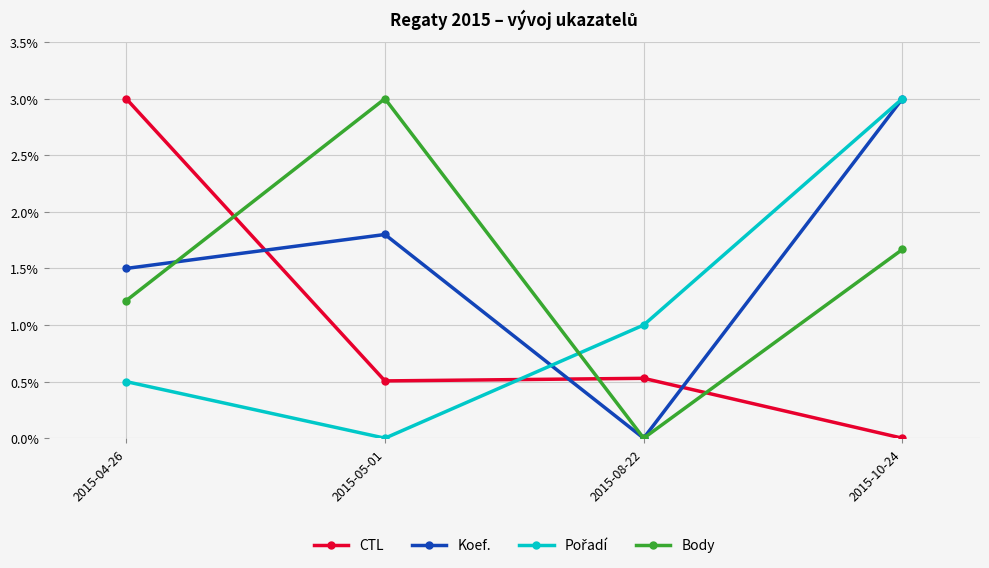

What position from the right is 2015-08-22?

2